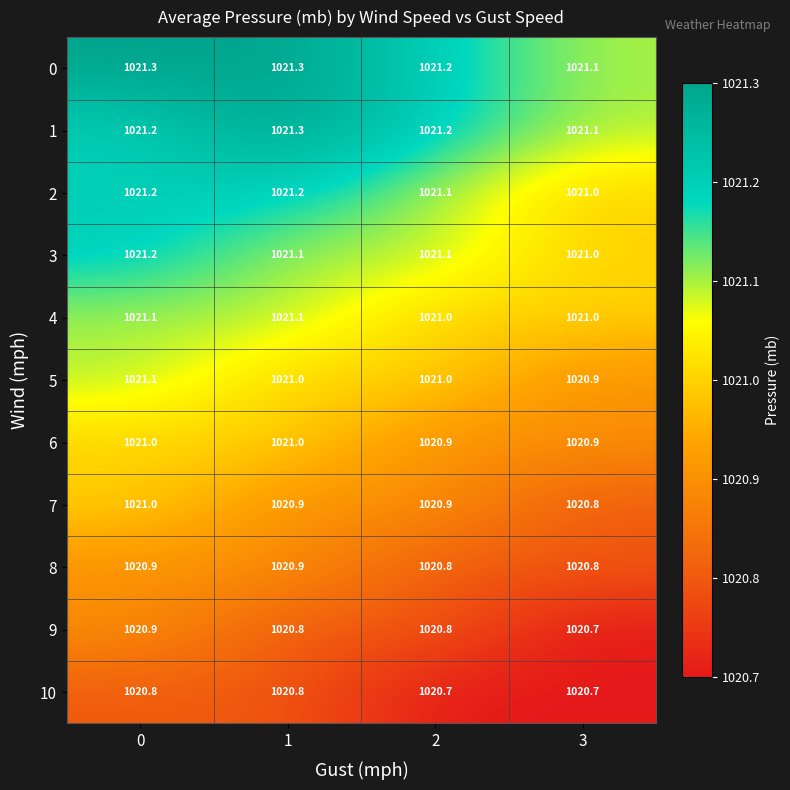

Read the 7 value at 2.

1020.9